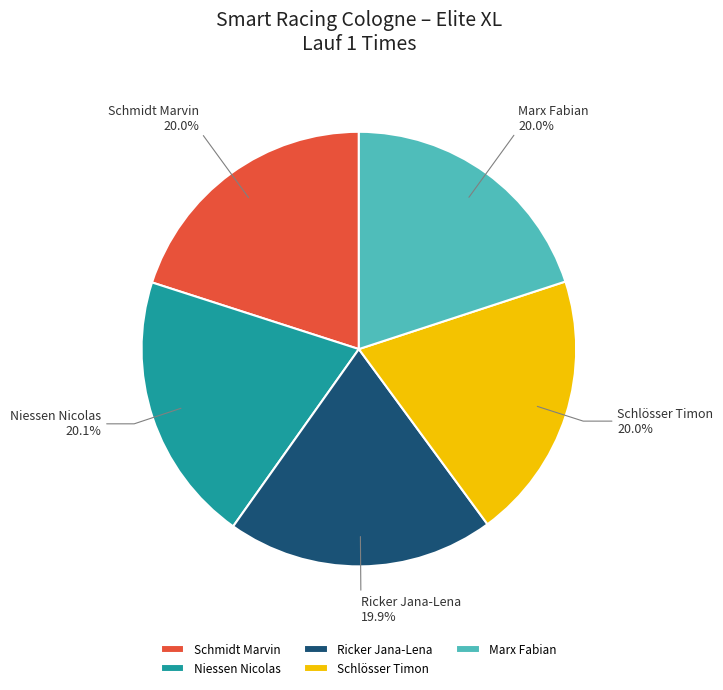

Count the number of slices in the pie.

5